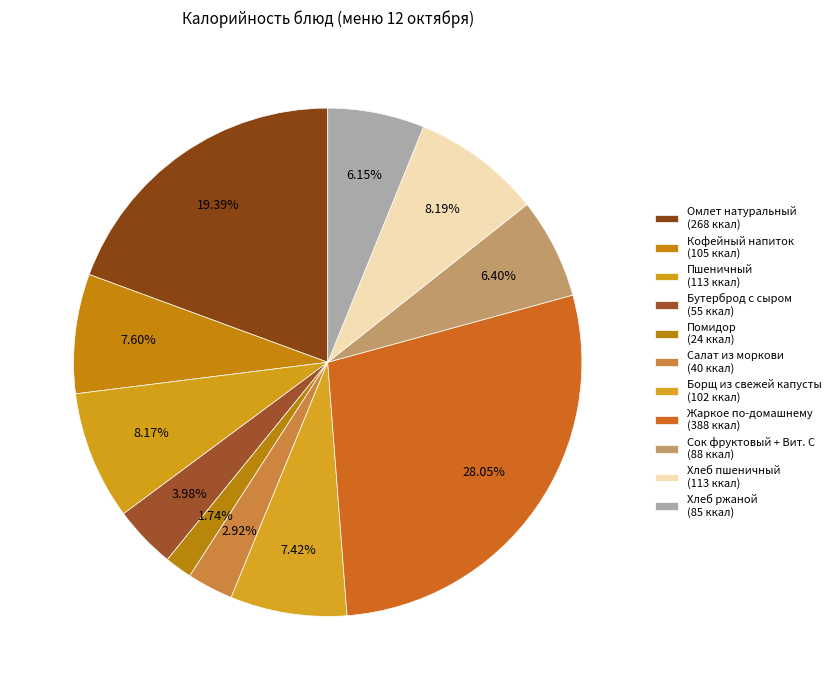

Is there any slice that represents more than half of the pie?

No